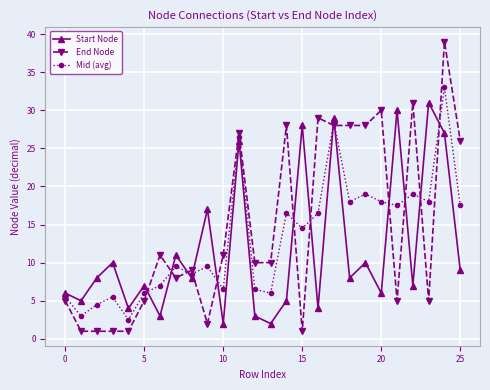

At how many categories does at least one series exceed 21?

13